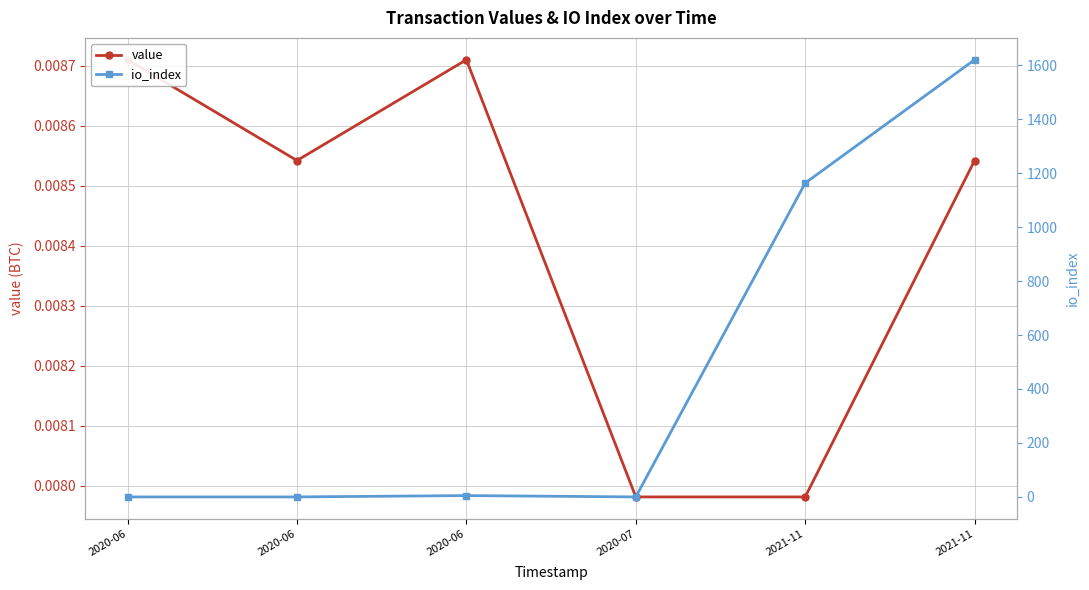

Is this an area chart (filled region under the line)?

No